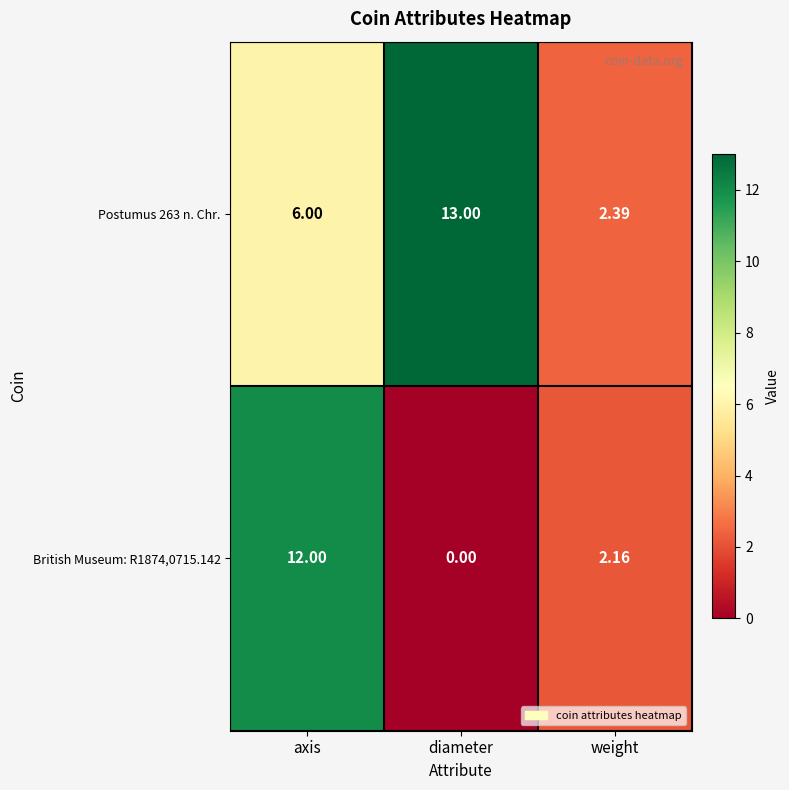

At which category is the sum across all series the highest?

axis